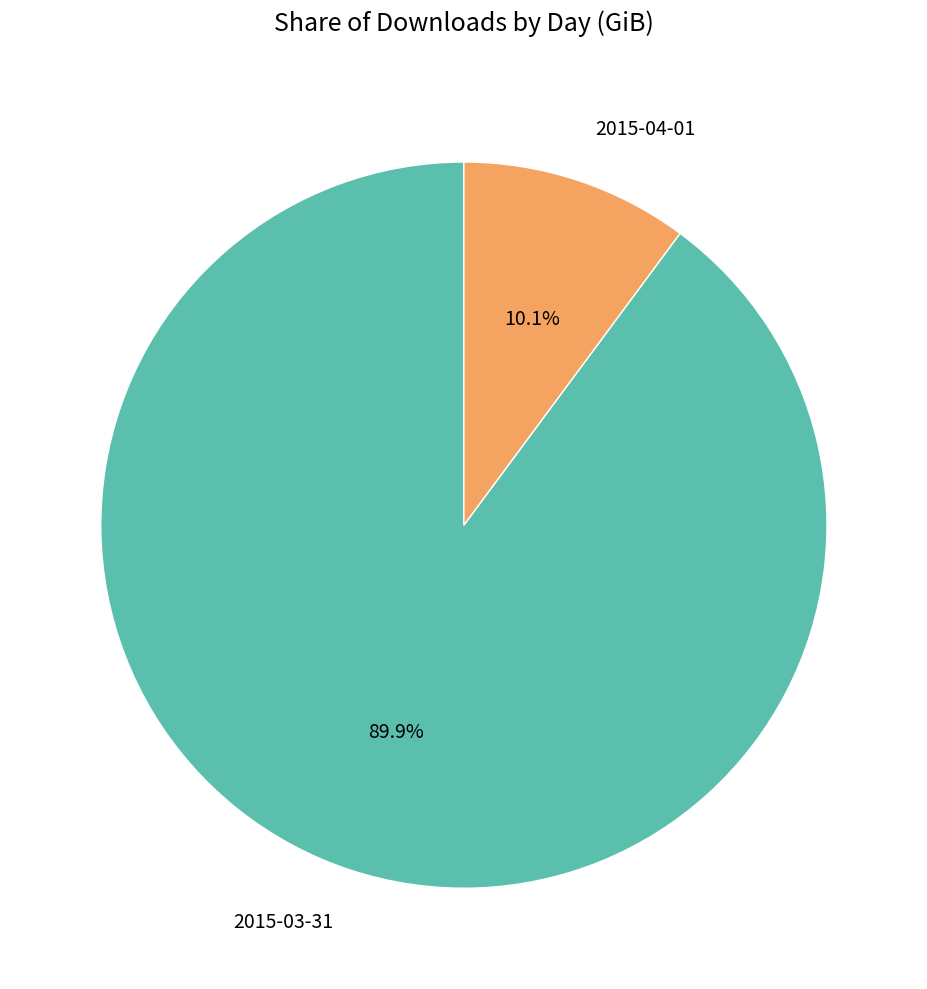

Count the number of slices in the pie.

2